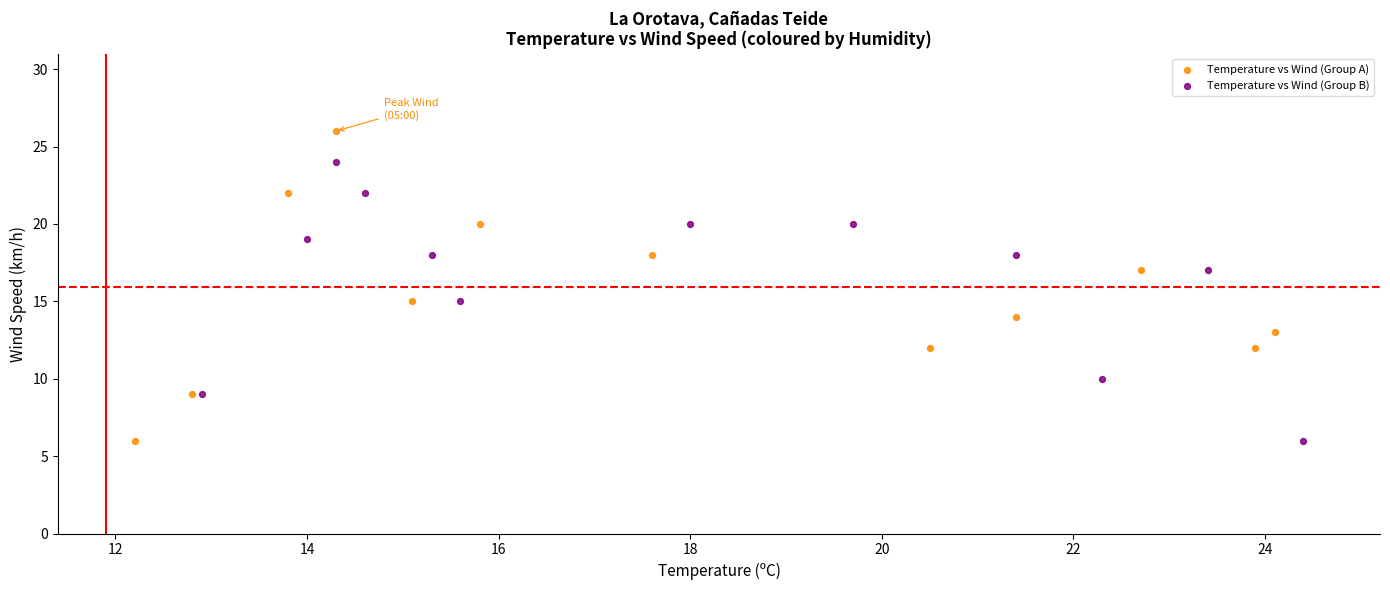

Which series has the widest spread of Y values?

Temperature vs Wind (Group A)